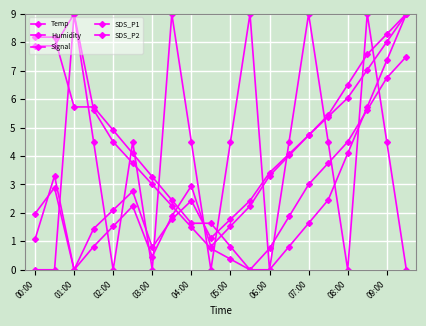

Is this an area chart (filled region under the line)?

No